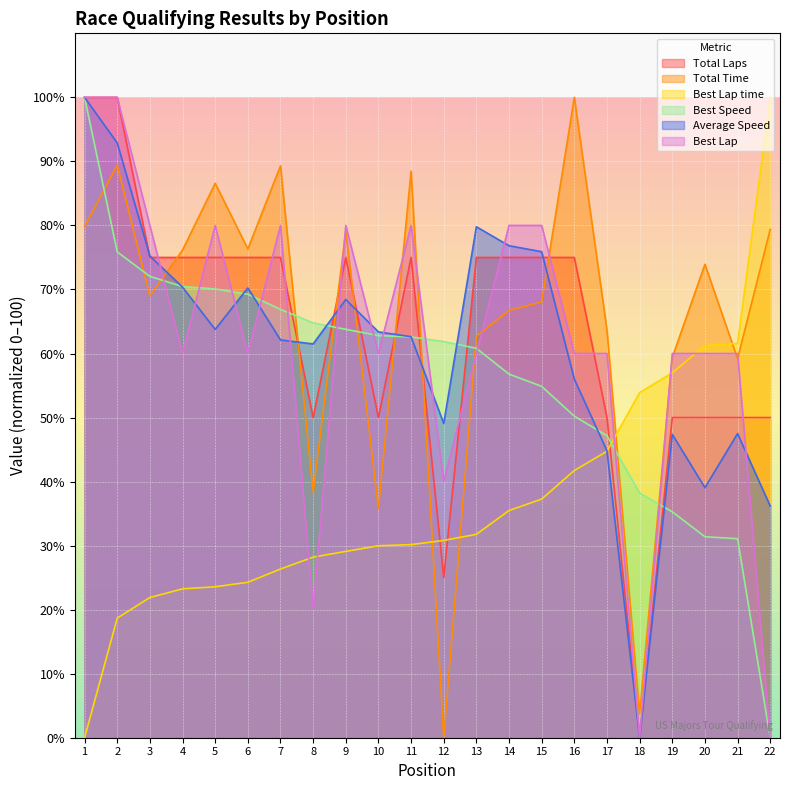

What is the difference between the highest and lowest values at 20?

42.5